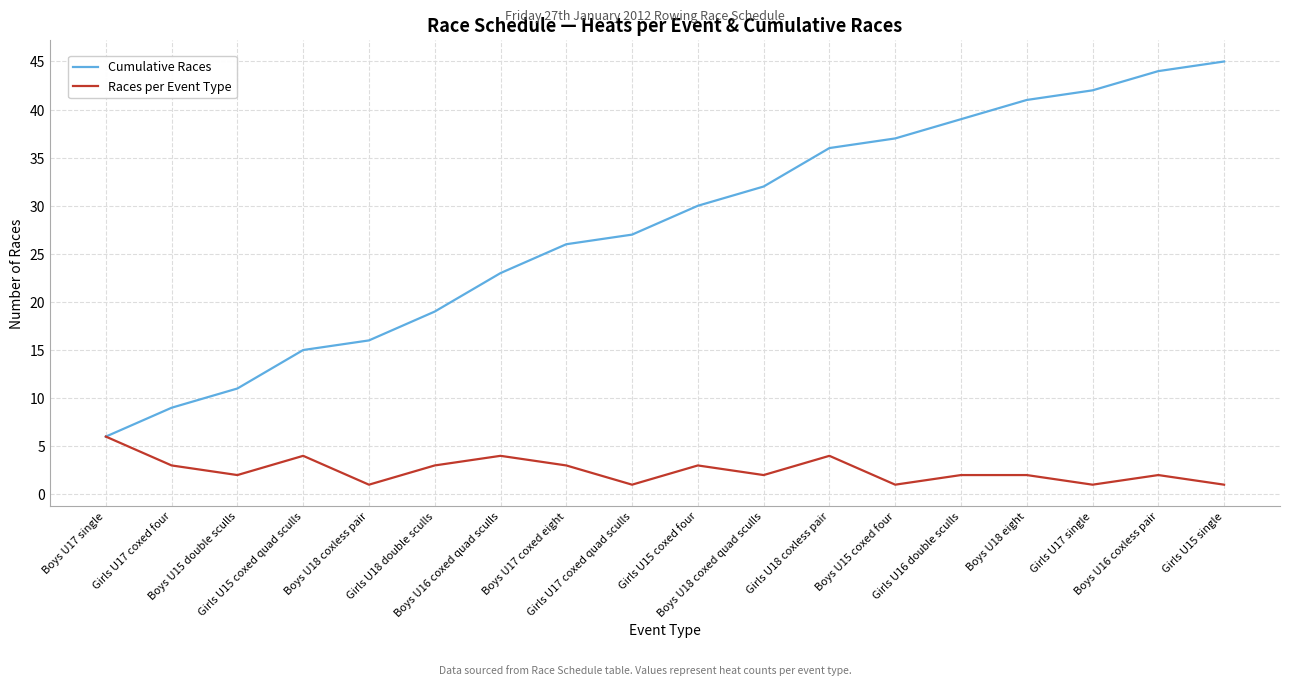

Which series has the widest spread of values?

Cumulative Races